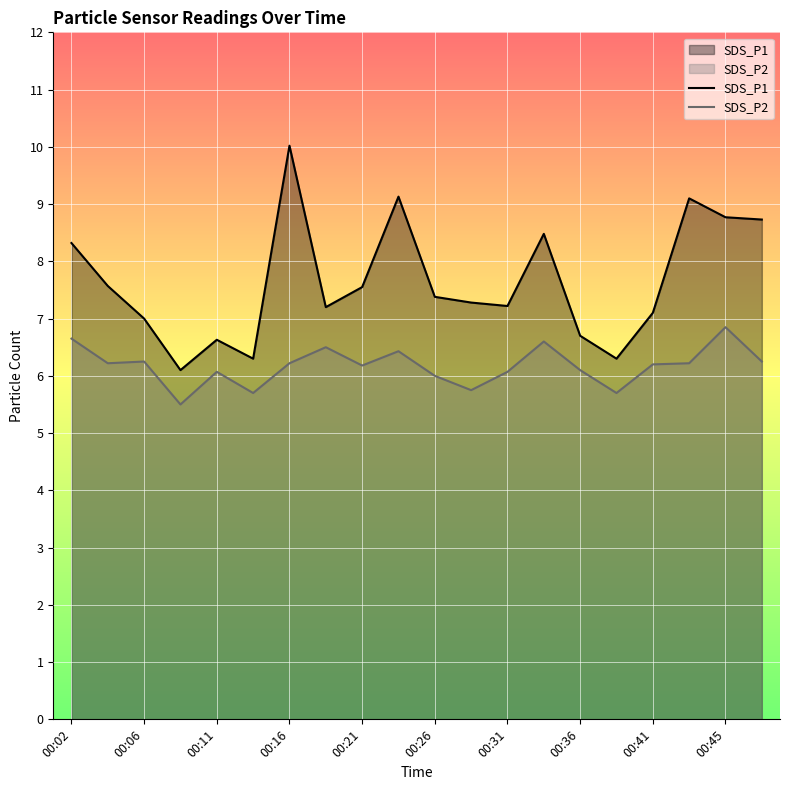

How many values in the SDS_P2 series exceed 6?

15